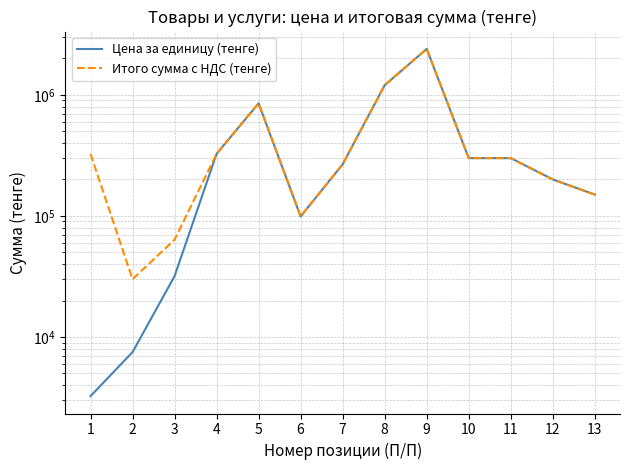

True or false: Цена за единицу (тенге) and Итого сумма с НДС (тенге) cross at least once.

False